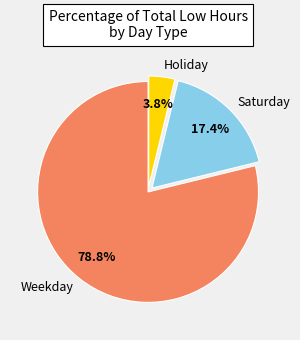

What is the largest slice in the pie chart?

Weekday